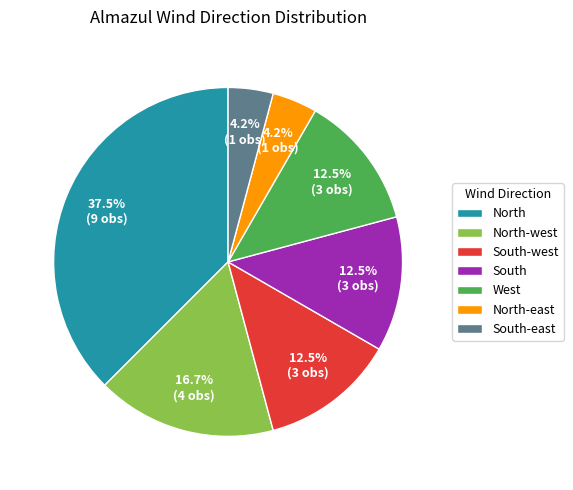

Is there a majority slice in this chart?

No